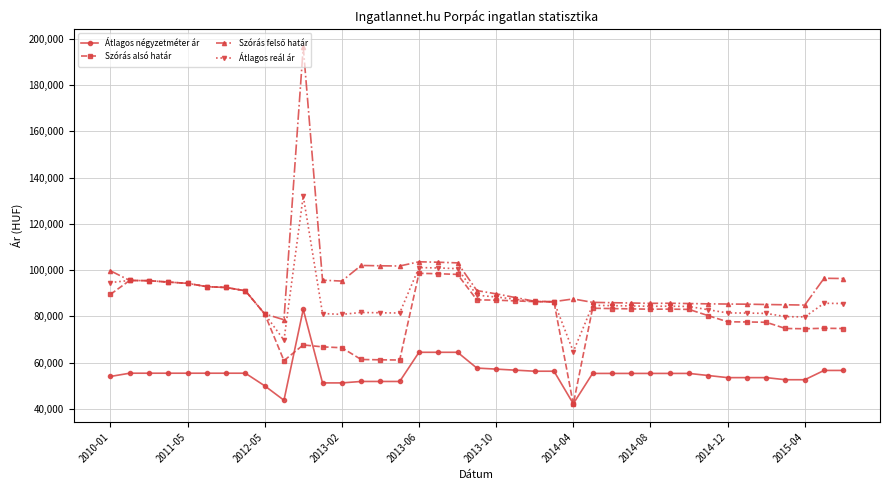

True or false: Átlagos reál ár has more than 0 points higher than both neighbors.

True